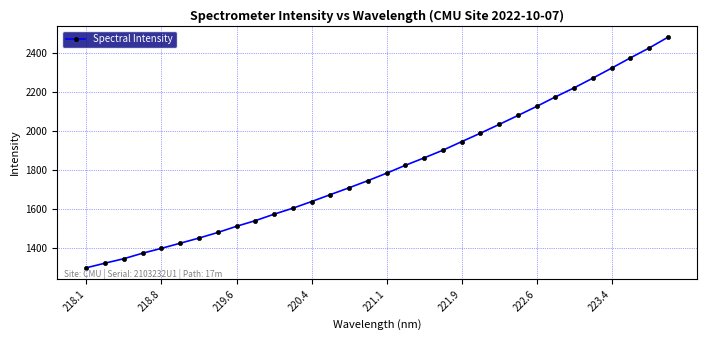

What is the value of the 19th point from the left?

1861.6